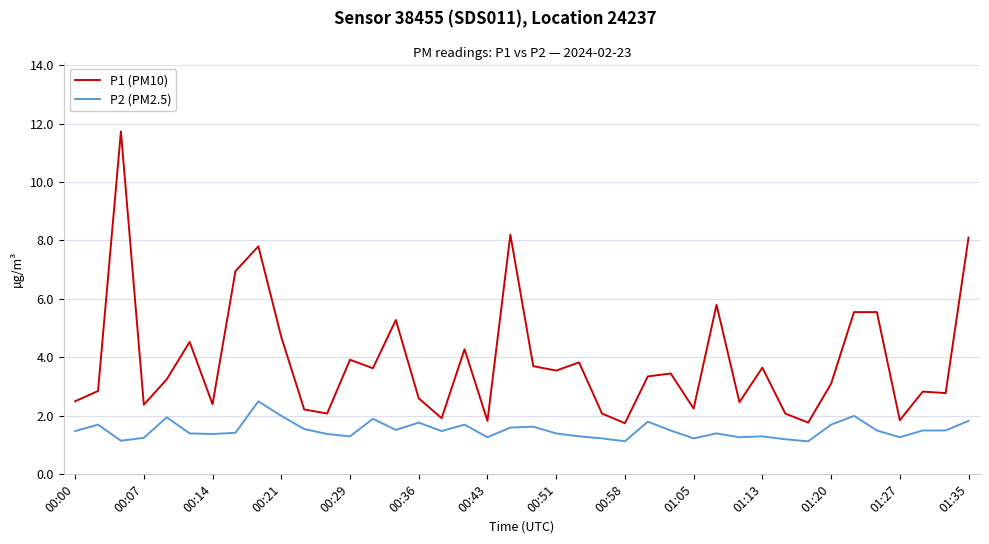

What is the difference between the second highest and minimum values in the P2 (PM2.5) series?

0.9